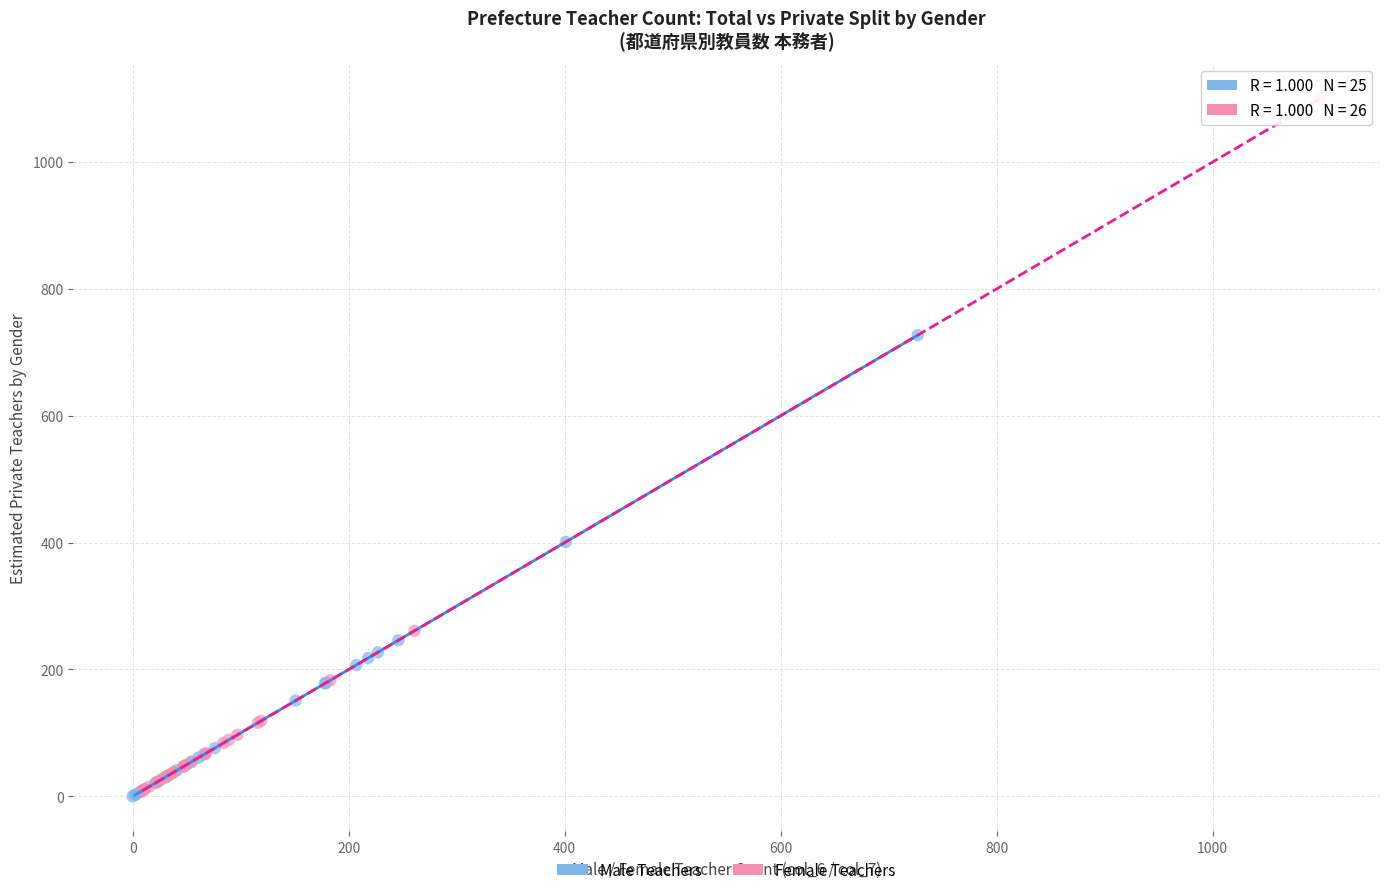

Which series has the largest Y range (max minus min)?

Female Teachers